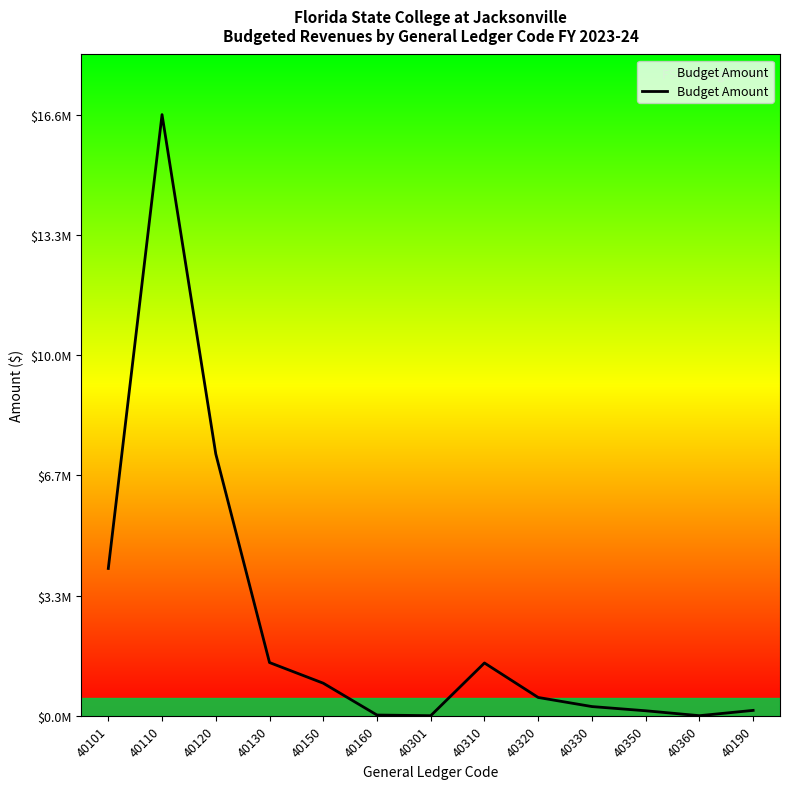

What is the difference between the second highest and minimum values?

7246072